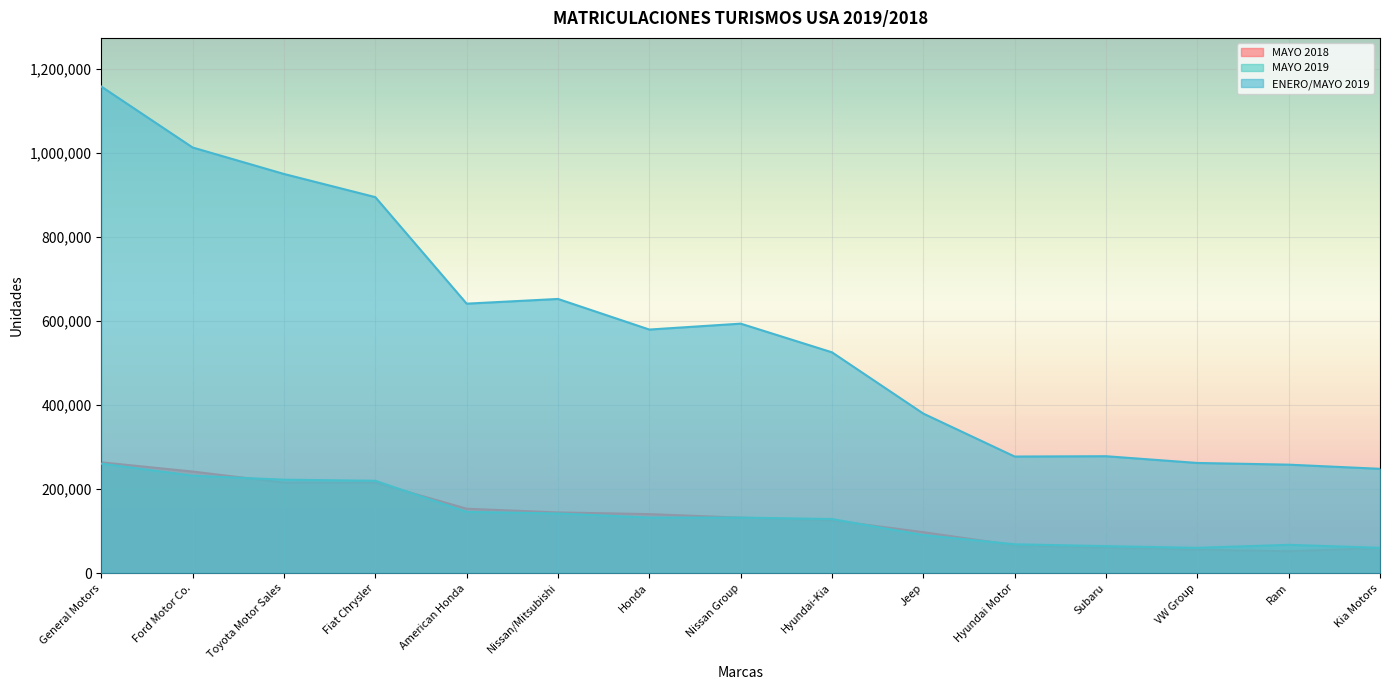

What is the difference between the highest and lowest values at Kia Motors?

188581